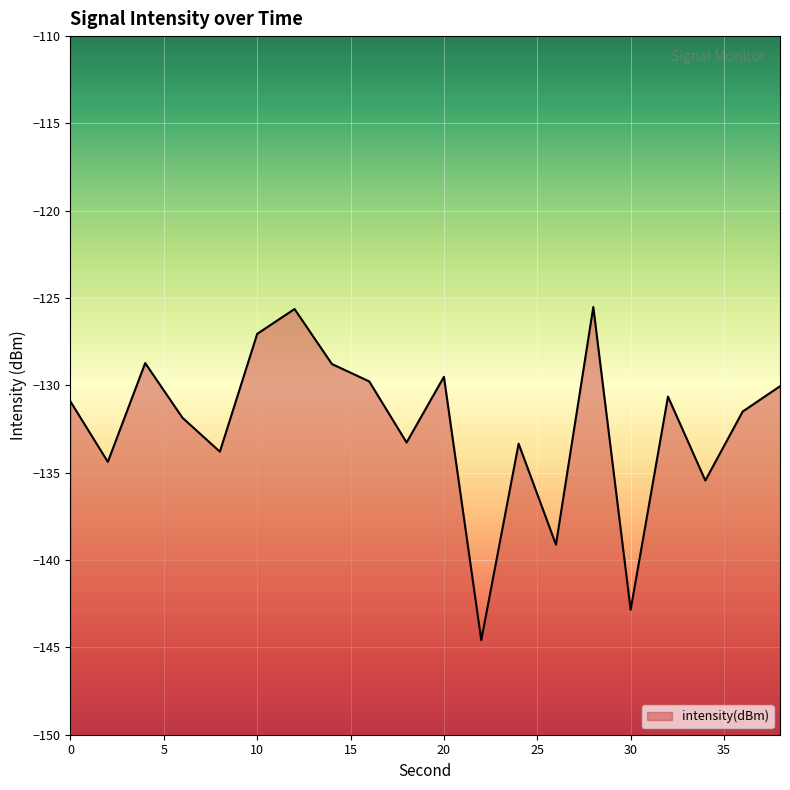

What is the difference between the maximum and minimum values?

19.1